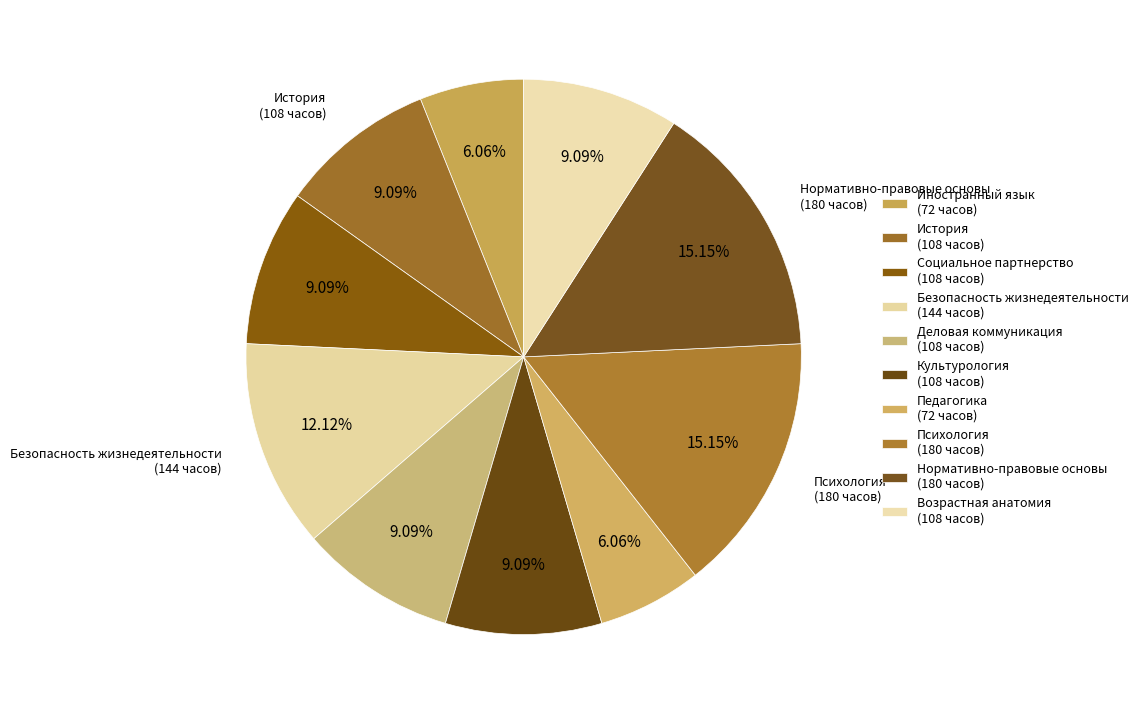

To the nearest percent, what portion does Деловая коммуникация represent?

9%